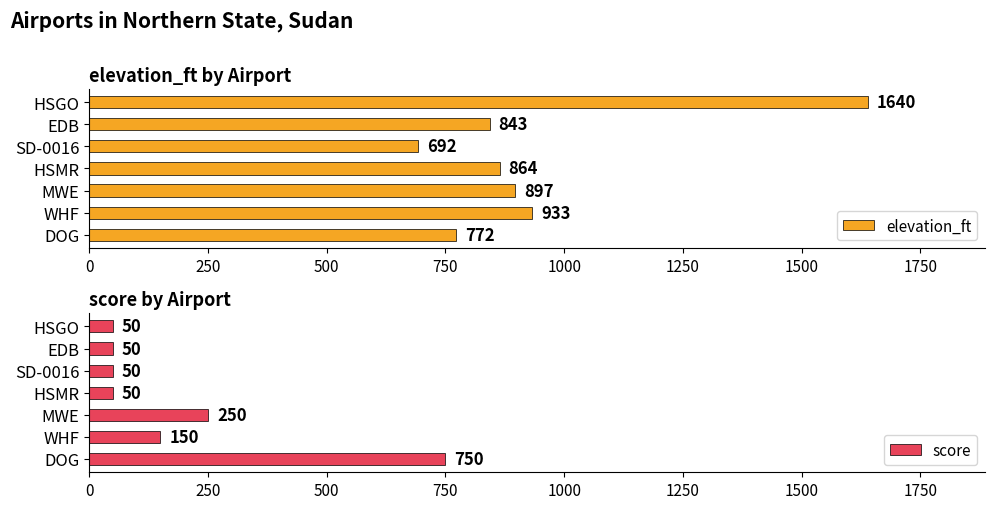

Is it true that elevation_ft equals 251 at EDB?

False